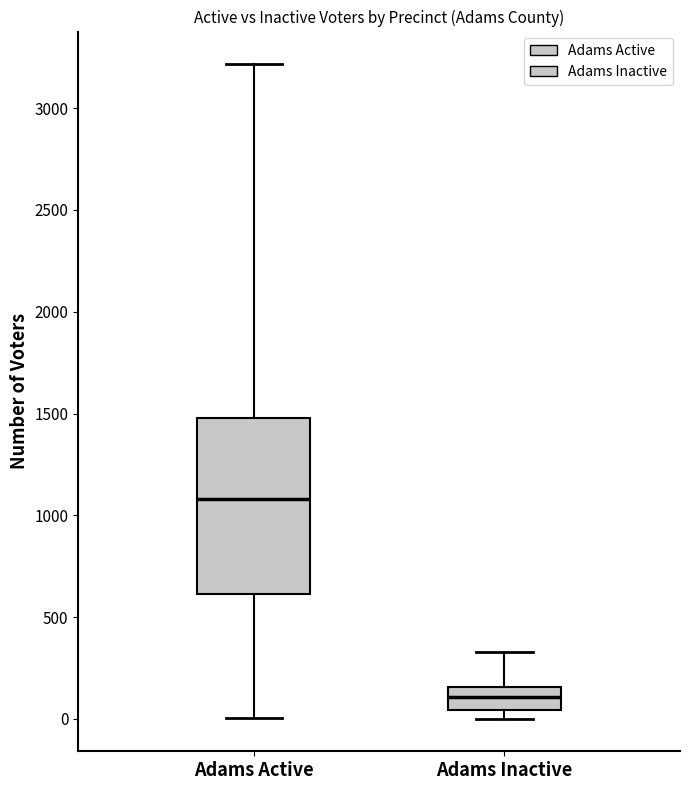

Comparing the boxes themselves (not the whiskers), which one is the tallest?

Adams Active